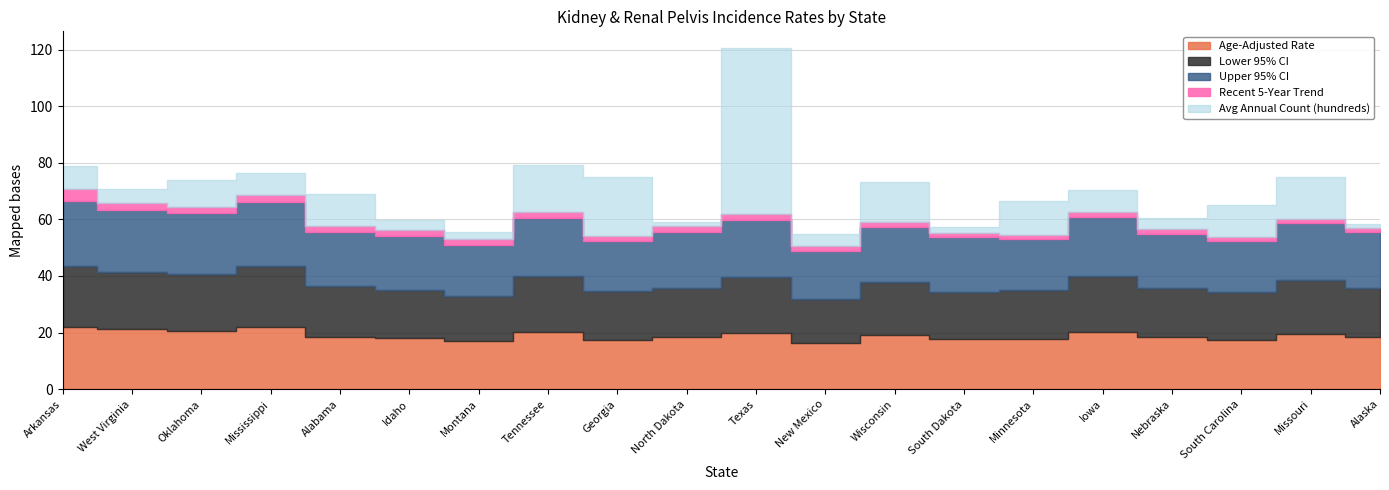

How many series are shown in this chart?

5